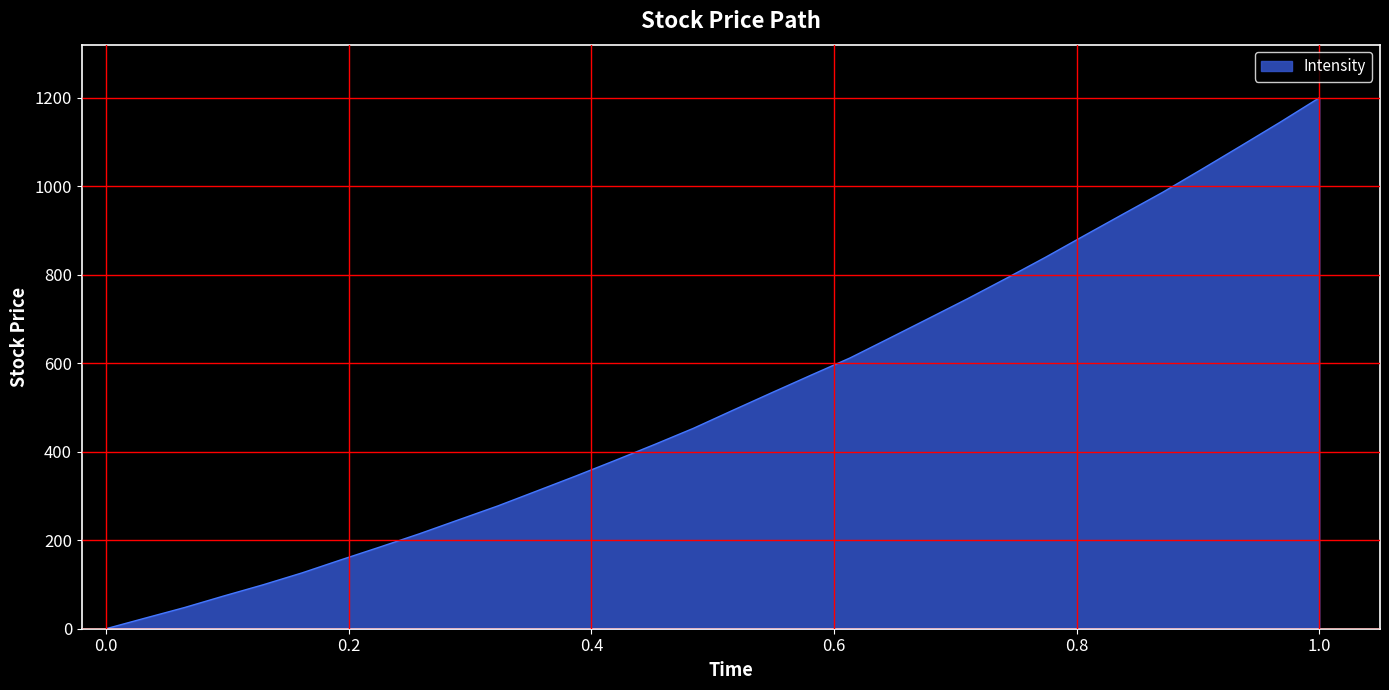

What is the maximum value shown in the chart?

1200.0